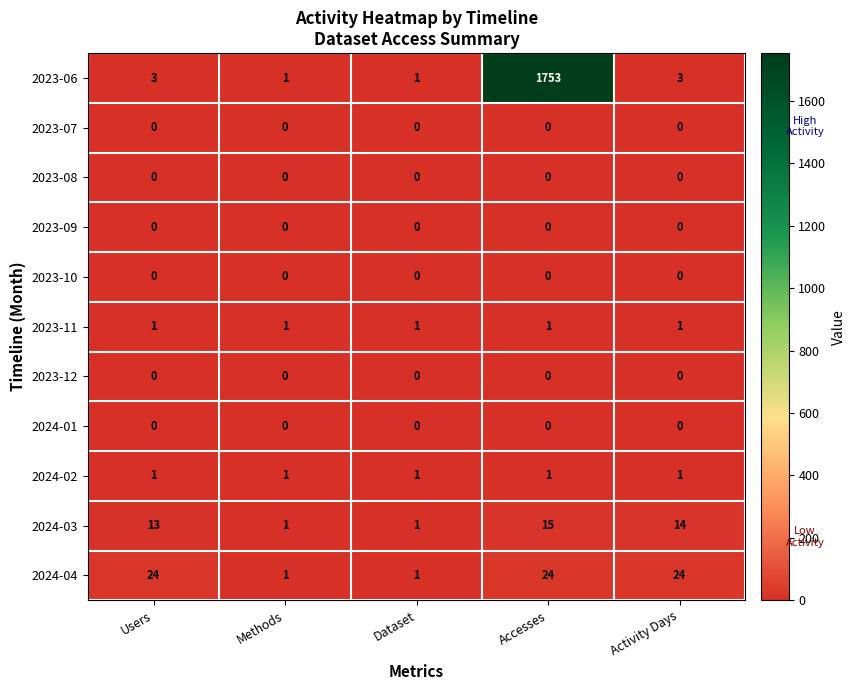

At which category is the sum across all series the highest?

Accesses